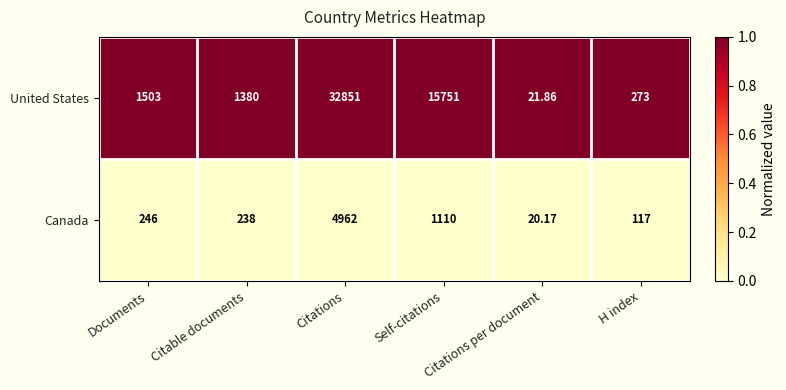

Rank the series by their average value, from lowest to highest.

Canada, United States